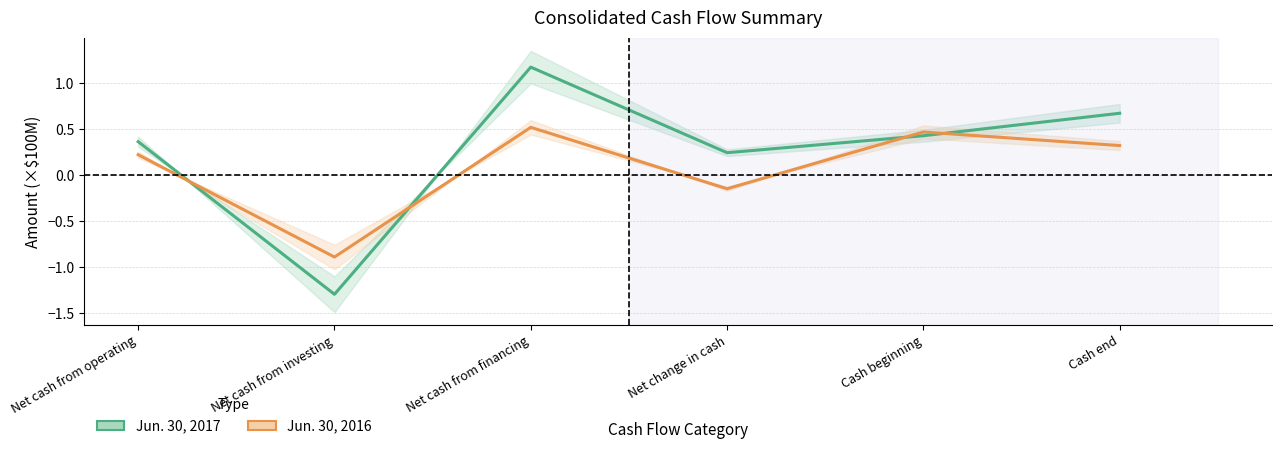

How many intersections are there between Jun. 30, 2016 and Jun. 30, 2017?

4